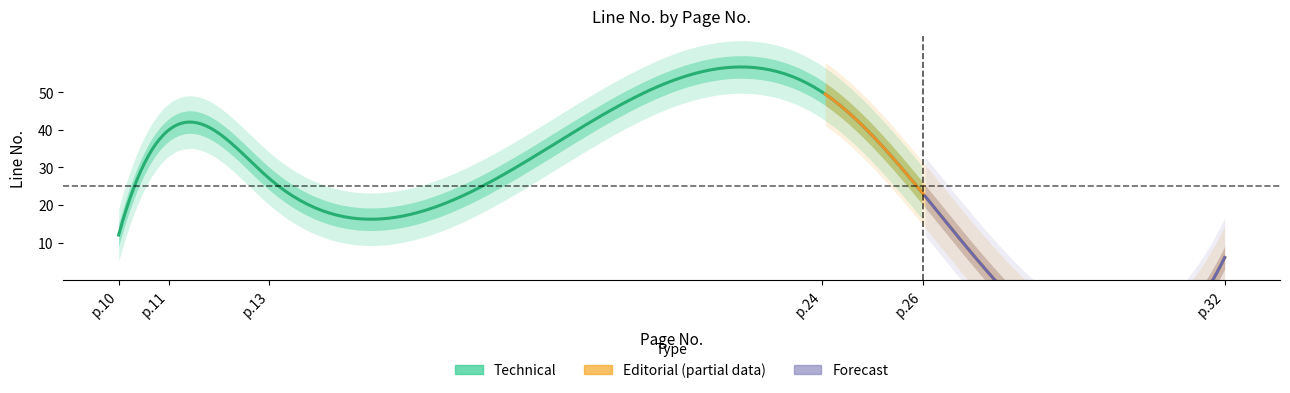

Where is the data nearest to the value 28?

13